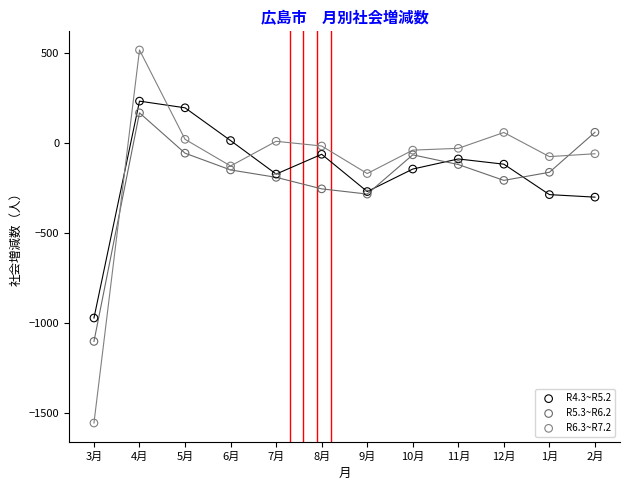

Which series contains the lowest Y value?

R6.3~R7.2